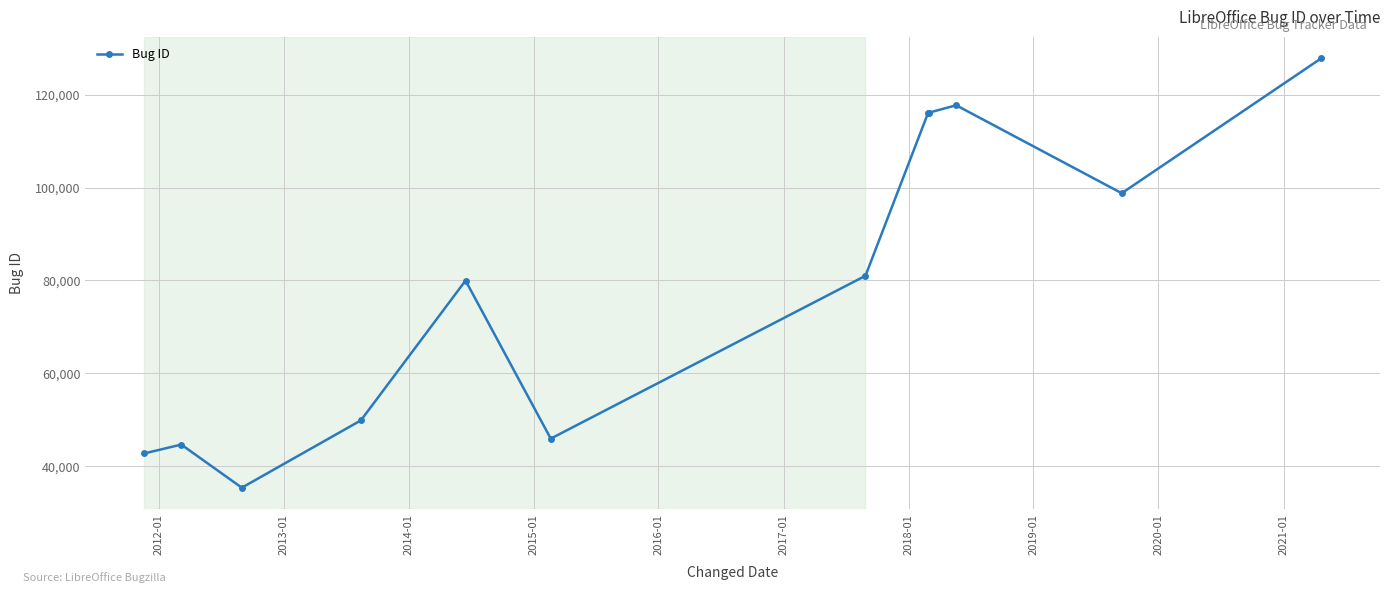

What is the value of the 10th point from the left?

117716